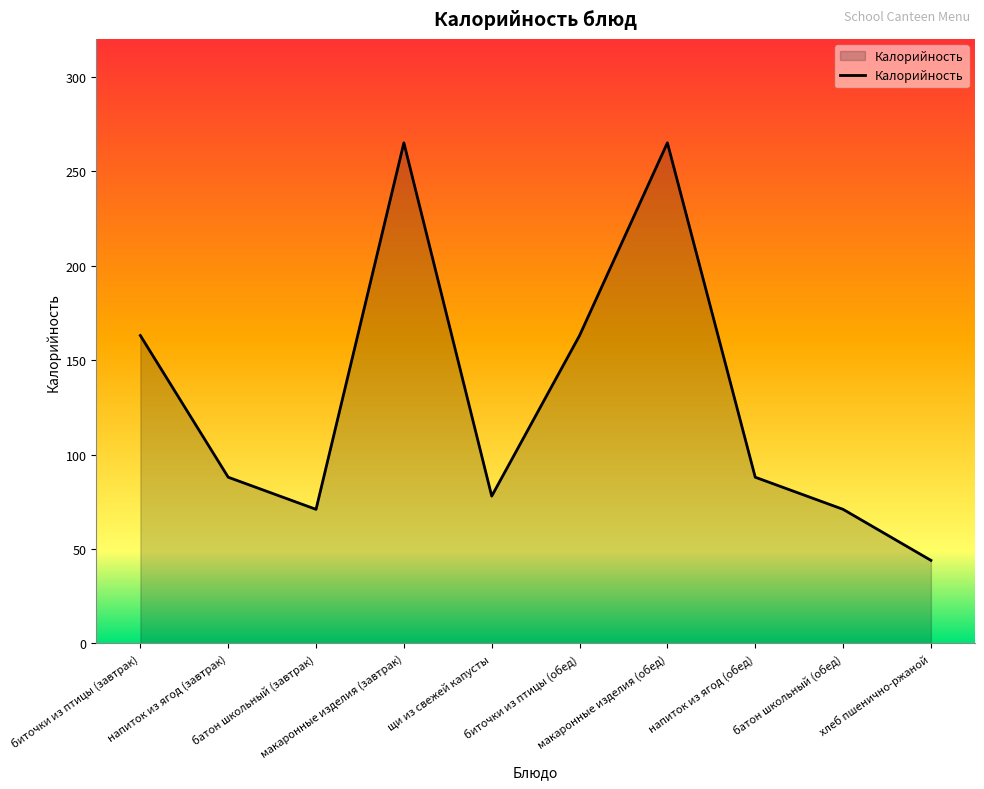

What is the smallest value displayed?

44